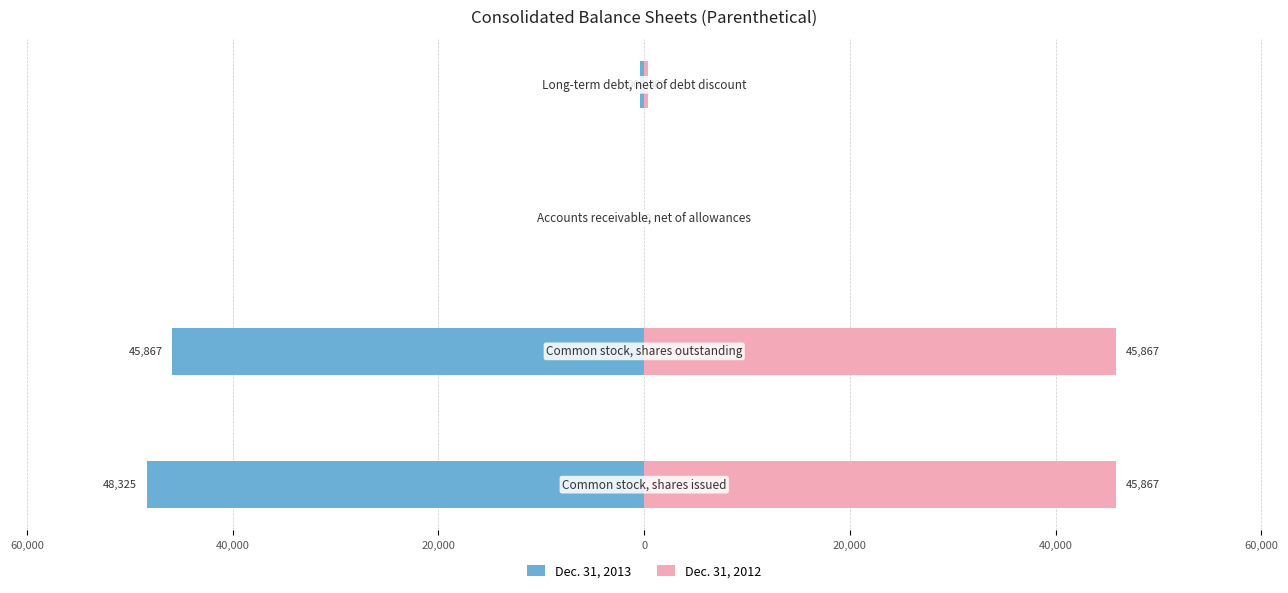

How many data points in Dec. 31, 2013 are above -400?

1